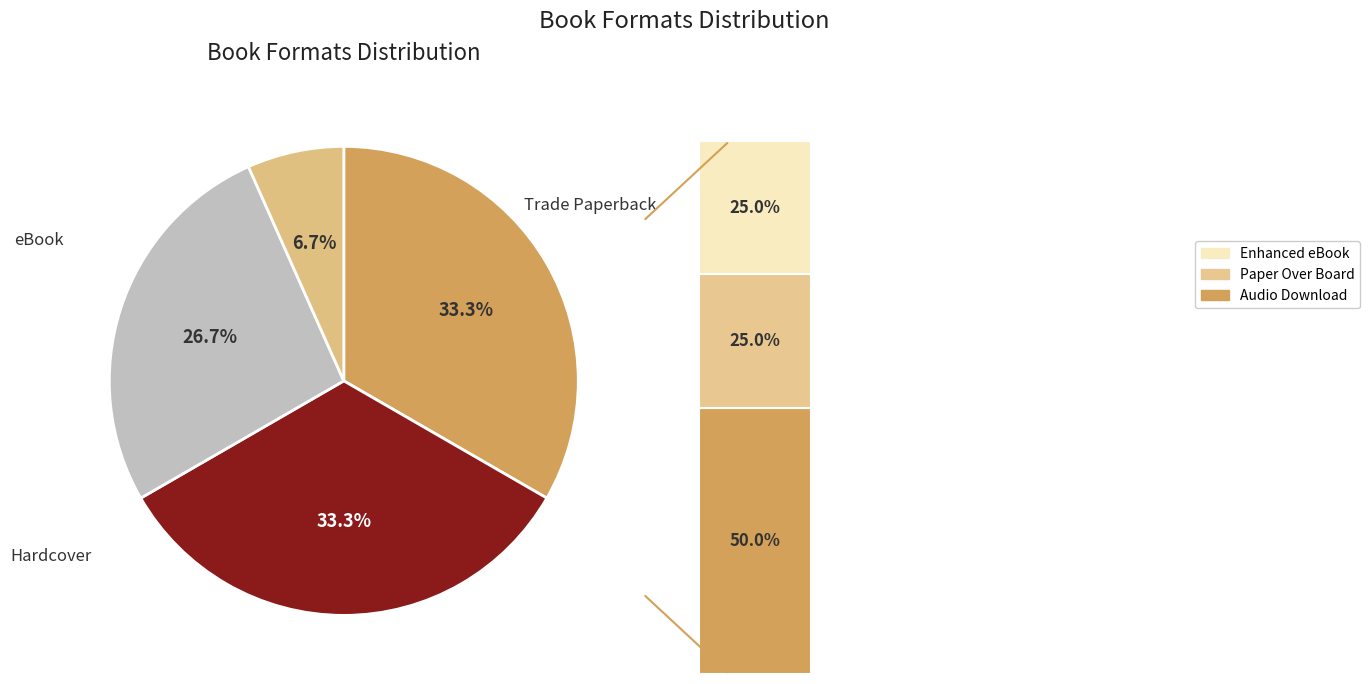

To the nearest percent, what is the average slice percentage?

17%